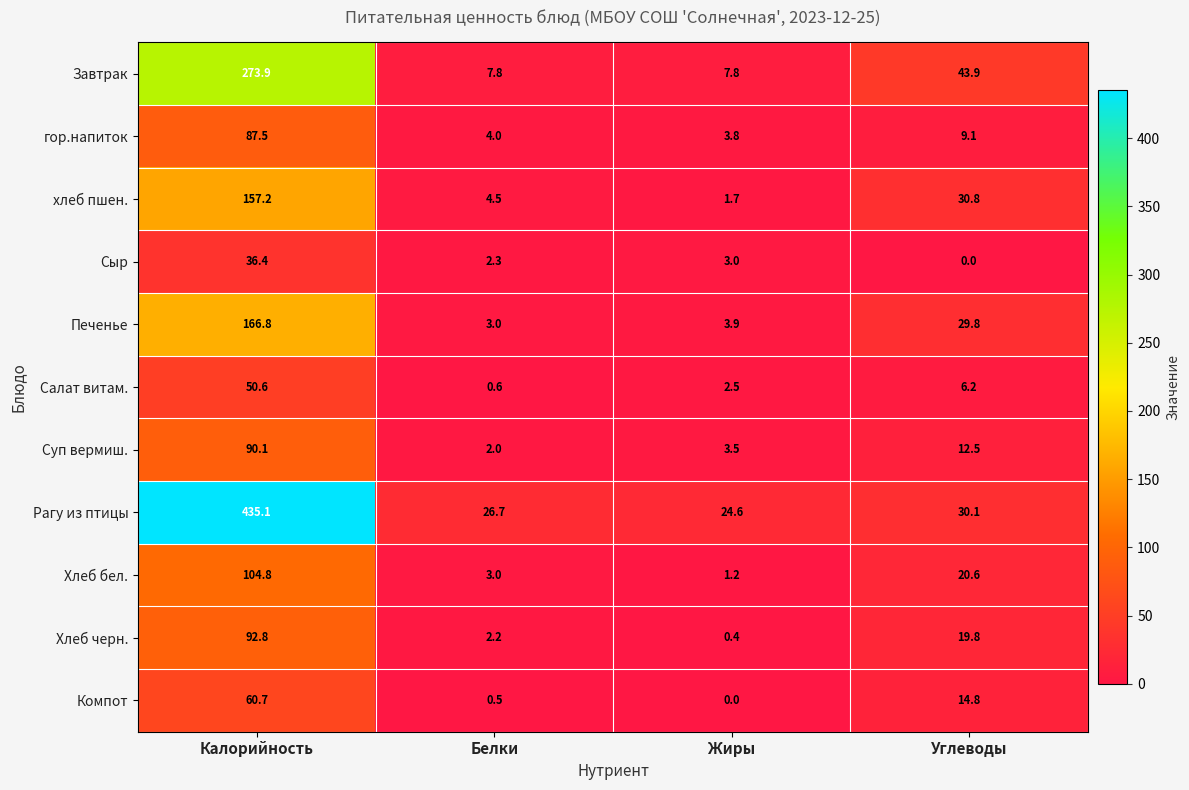

Is the value of Суп вермиш. at Углеводы greater than the value of хлеб пшен. at Жиры?

Yes